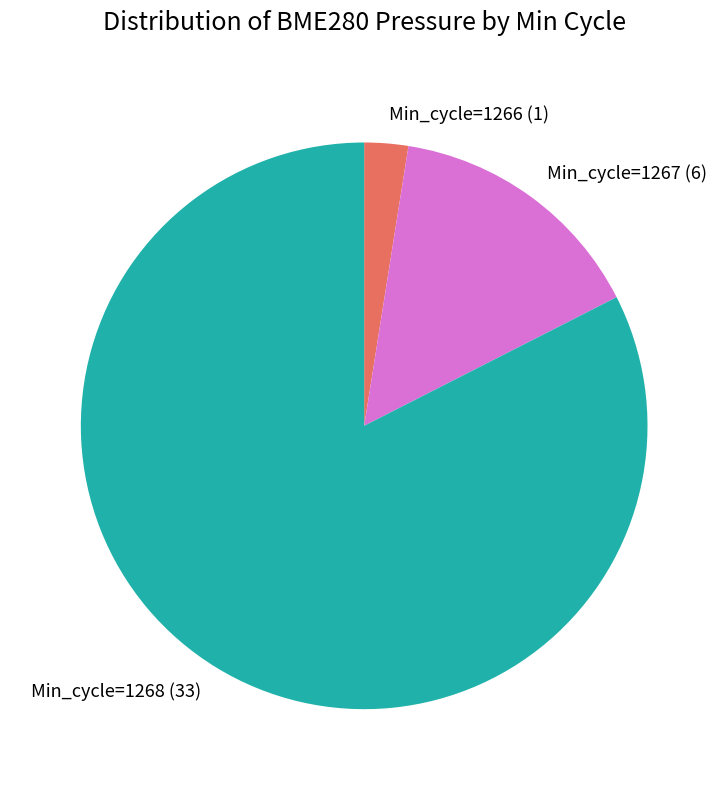

Combined, do Min_cycle=1267 (6) and Min_cycle=1266 (1) account for over 50%?

No